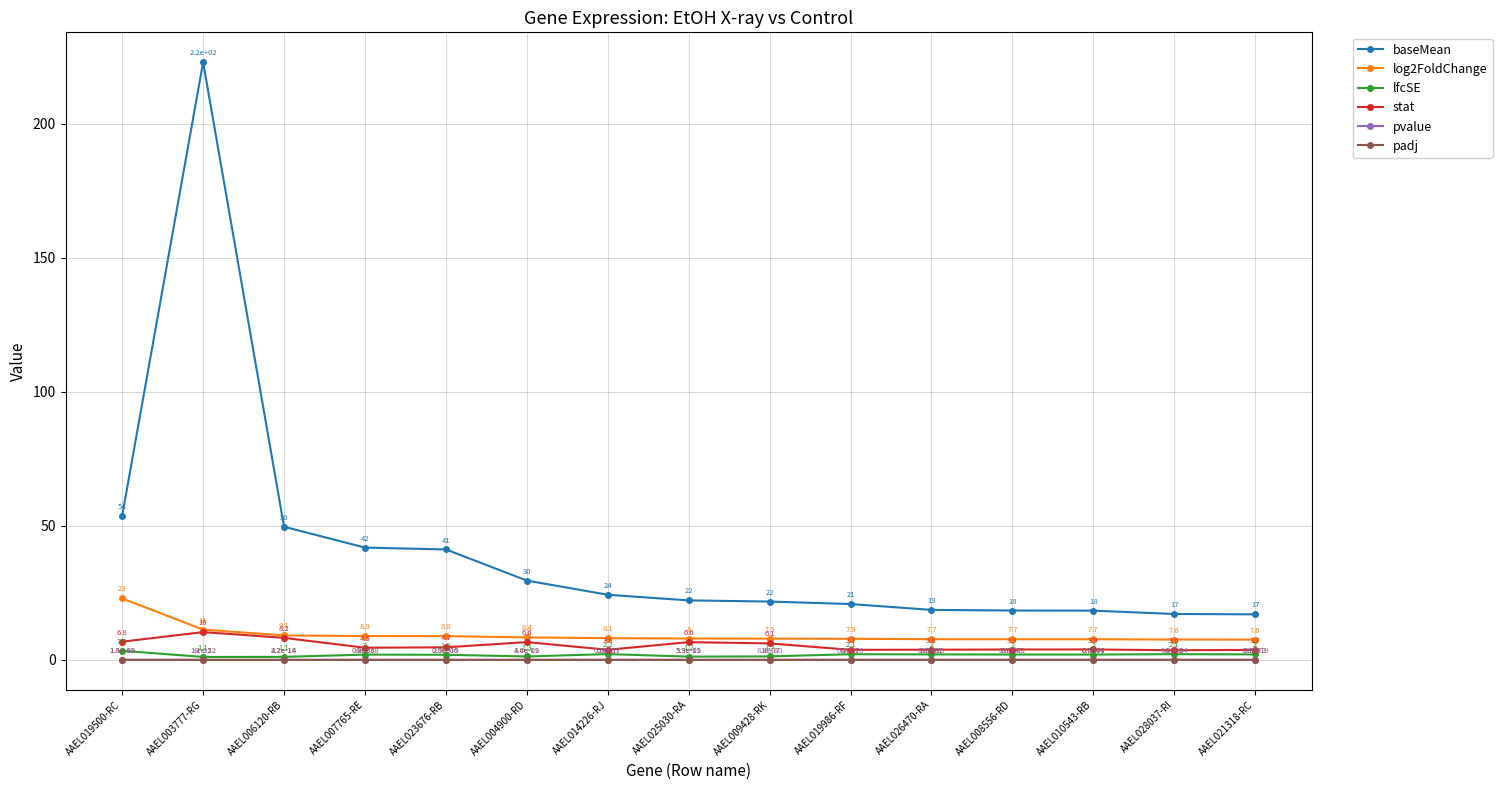

How many interior local valleys does the lfcSE series have?

4